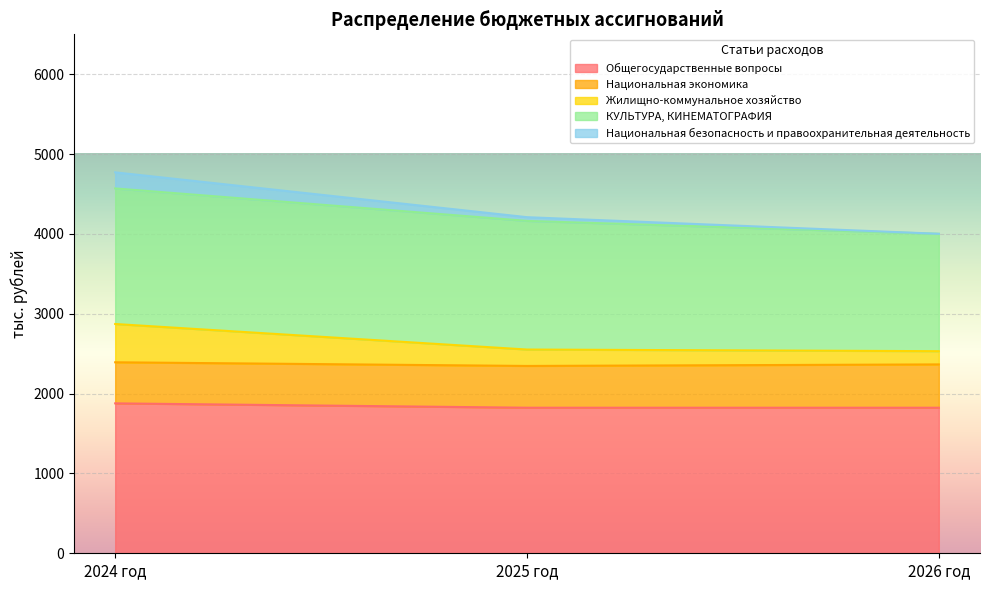

What is the label of the 1st point from the left?

2024 год